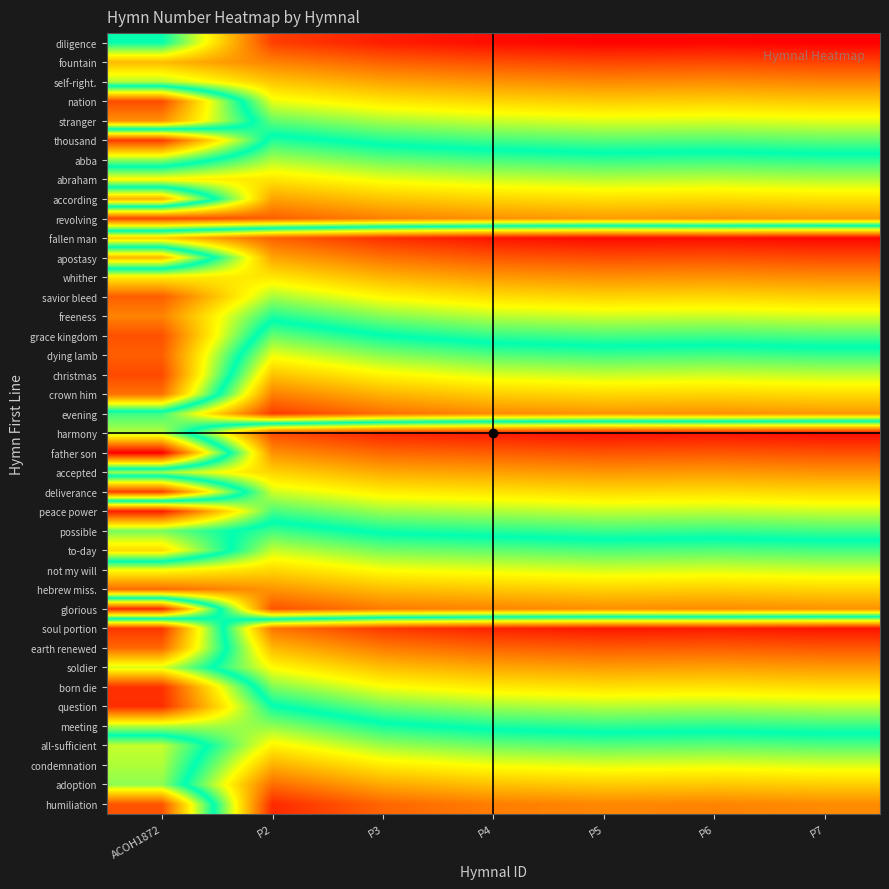

List the series in order of their peak value, highest first.

father son, humiliation, question, born die, soul portion, evening, deliverance, revolving, nation, glorious, earth renewed, hebrew miss., adoption, crown him, stranger, according, condemnation, apostasy, christmas, not my will, abraham, all-sufficient, dying lamb, soldier, to-day, harmony, meeting, abba, grace kingdom, possible, thousand, diligence, freeness, peace power, accepted, savior bleed, self-right., whither, fallen man, fountain